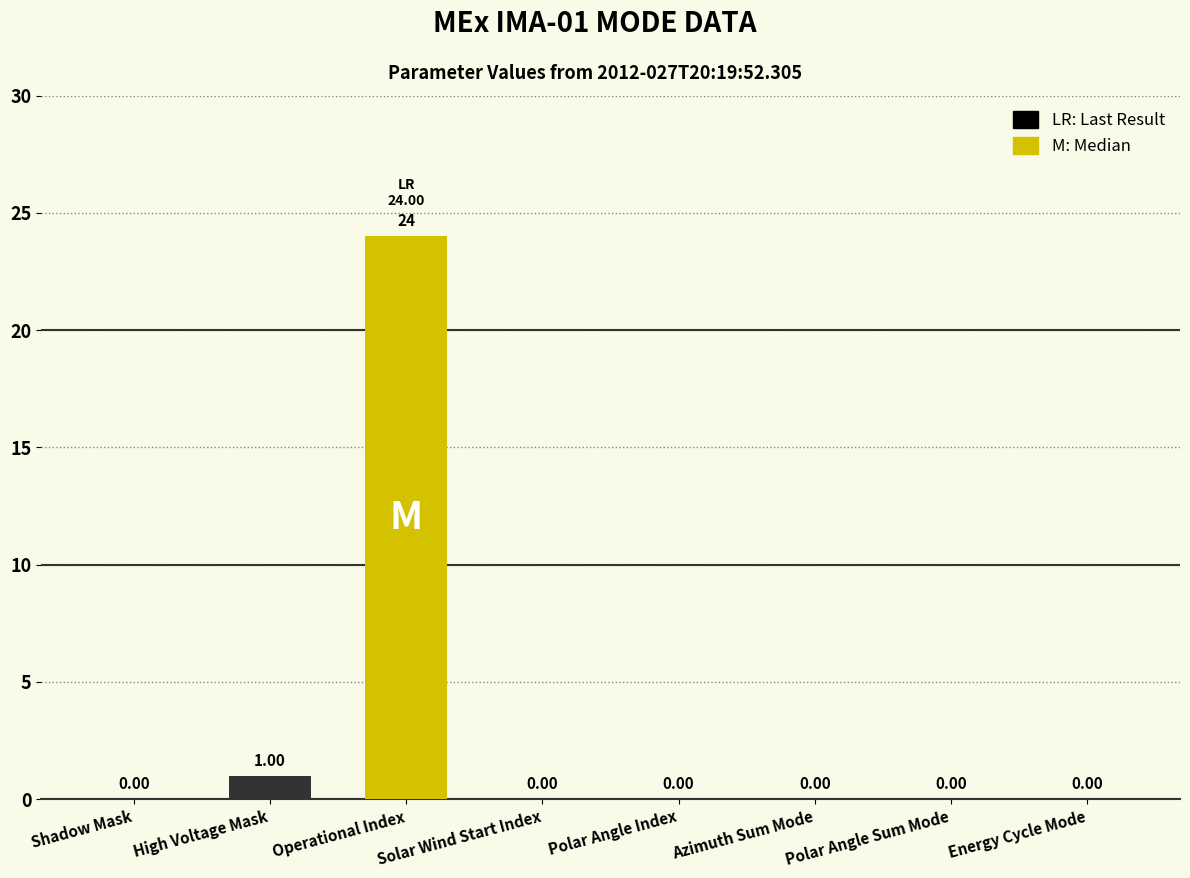

Does the chart contain stacked bars?

No